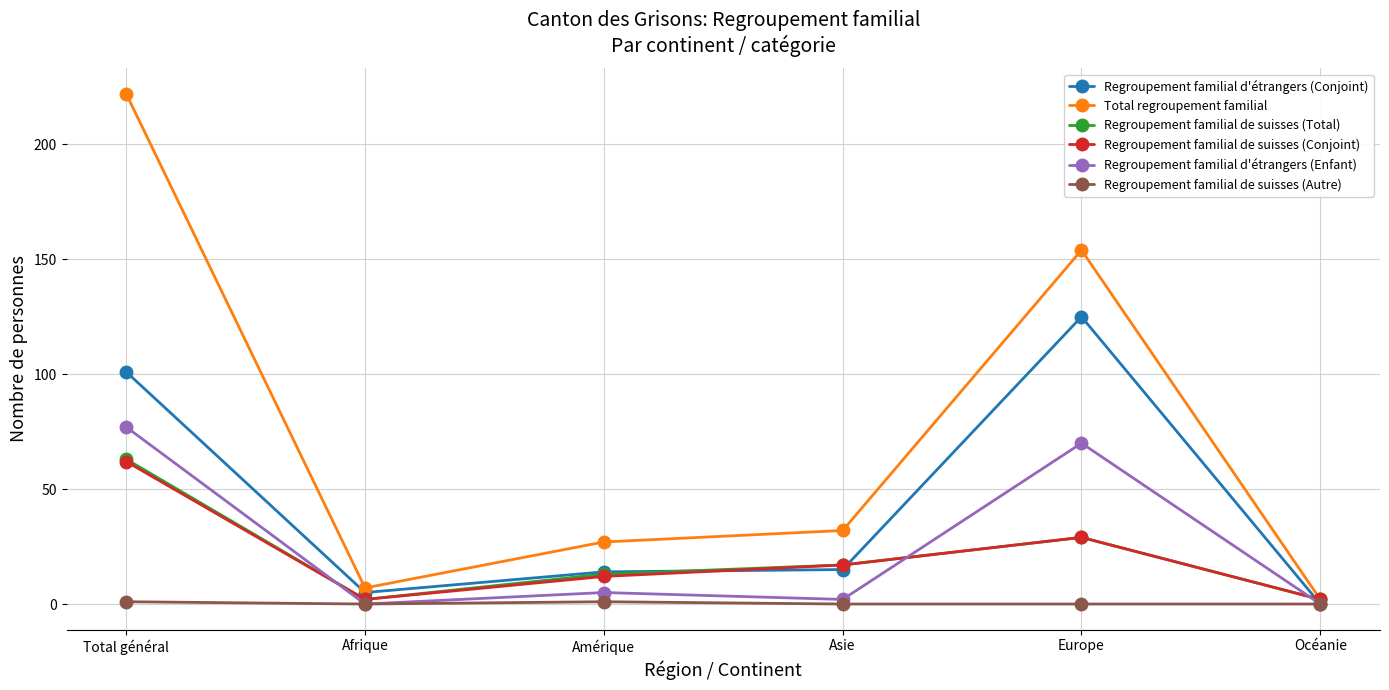

List the labels in order of Total regroupement familial value, largest first.

Total général, Europe, Asie, Amérique, Afrique, Océanie